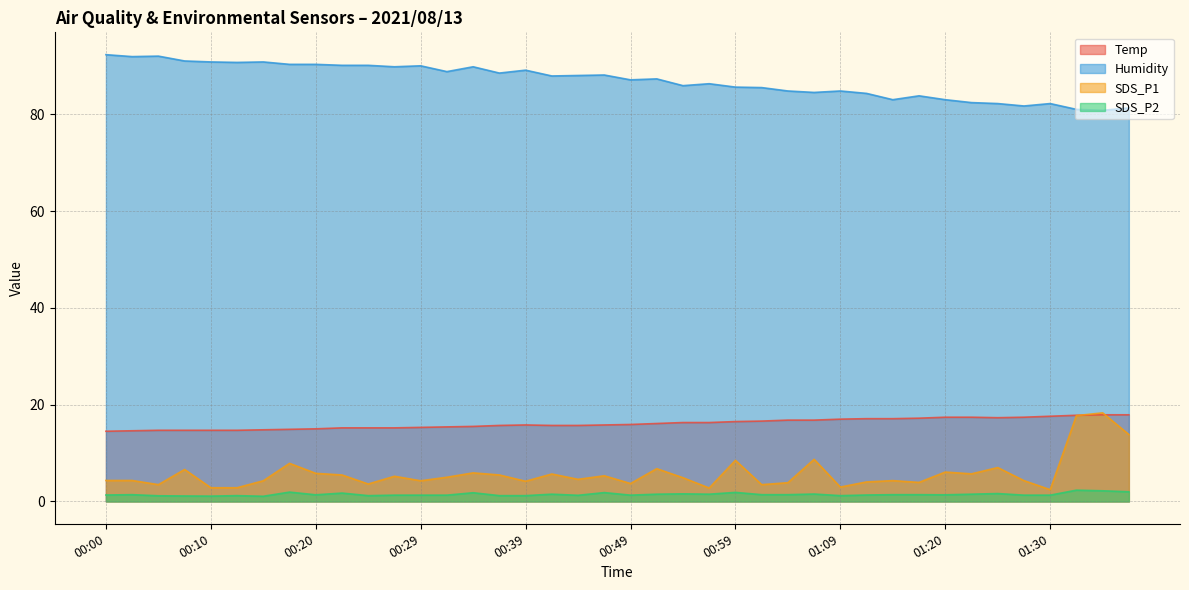

List the labels in order of SDS_P2 value, smallest first.

00:15, 00:10, 00:07, 00:05, 00:12, 00:24, 00:37, 00:39, 01:09, 00:44, 00:27, 00:29, 00:32, 00:49, 01:28, 01:30, 00:00, 01:11, 00:20, 01:20, 00:02, 01:01, 01:04, 01:14, 01:17, 00:42, 00:51, 00:56, 01:23, 01:06, 00:54, 01:25, 00:22, 00:34, 00:47, 00:59, 00:17, 01:38, 01:35, 01:33